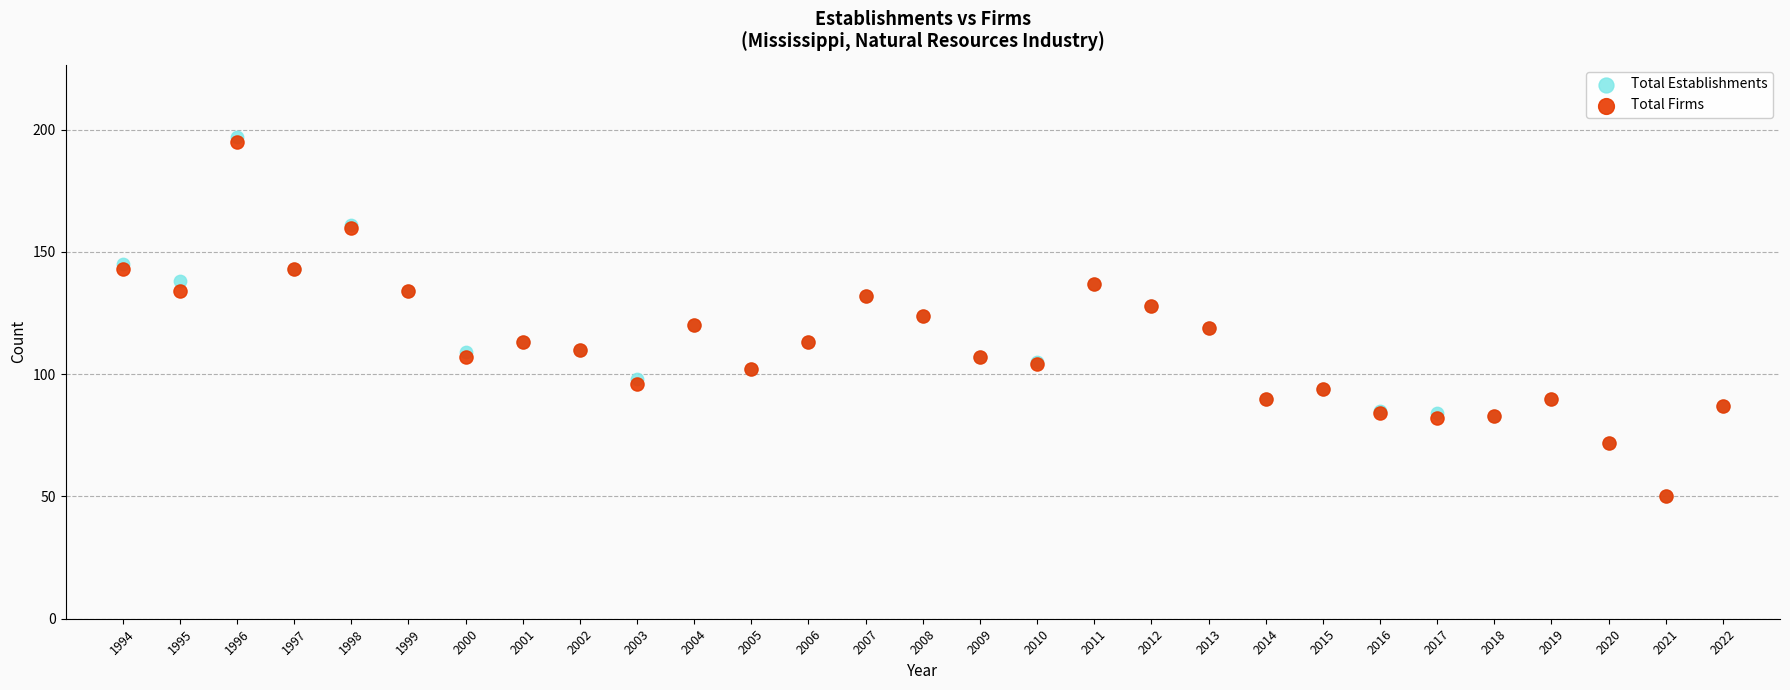

Which series contains the highest Y value?

Total Establishments